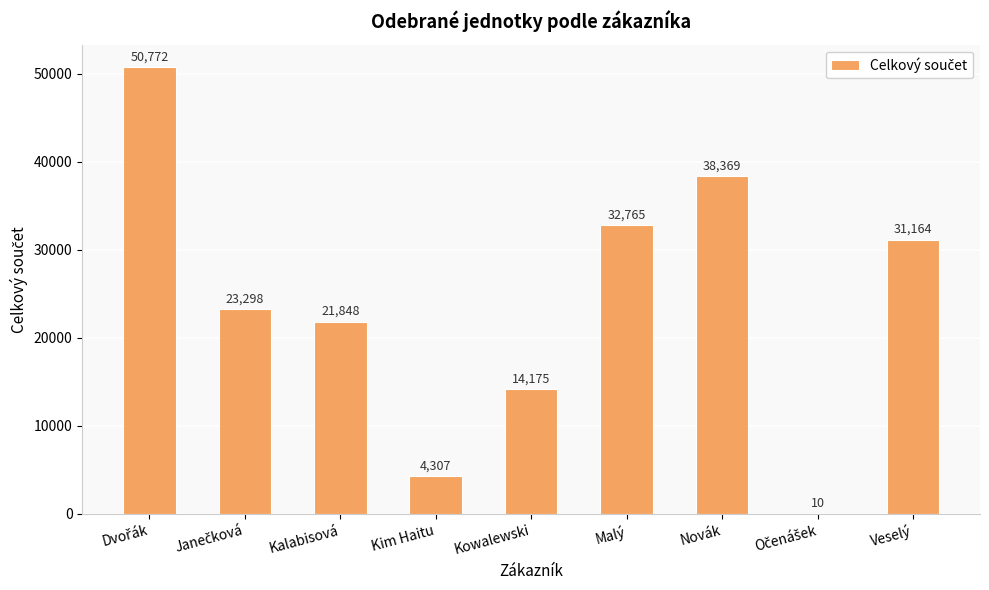

What is the maximum value shown in the chart?

50772